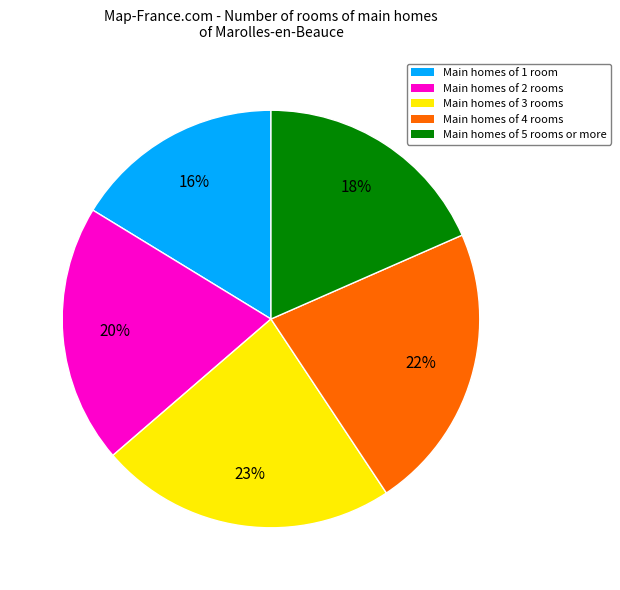

Is there a majority slice in this chart?

No